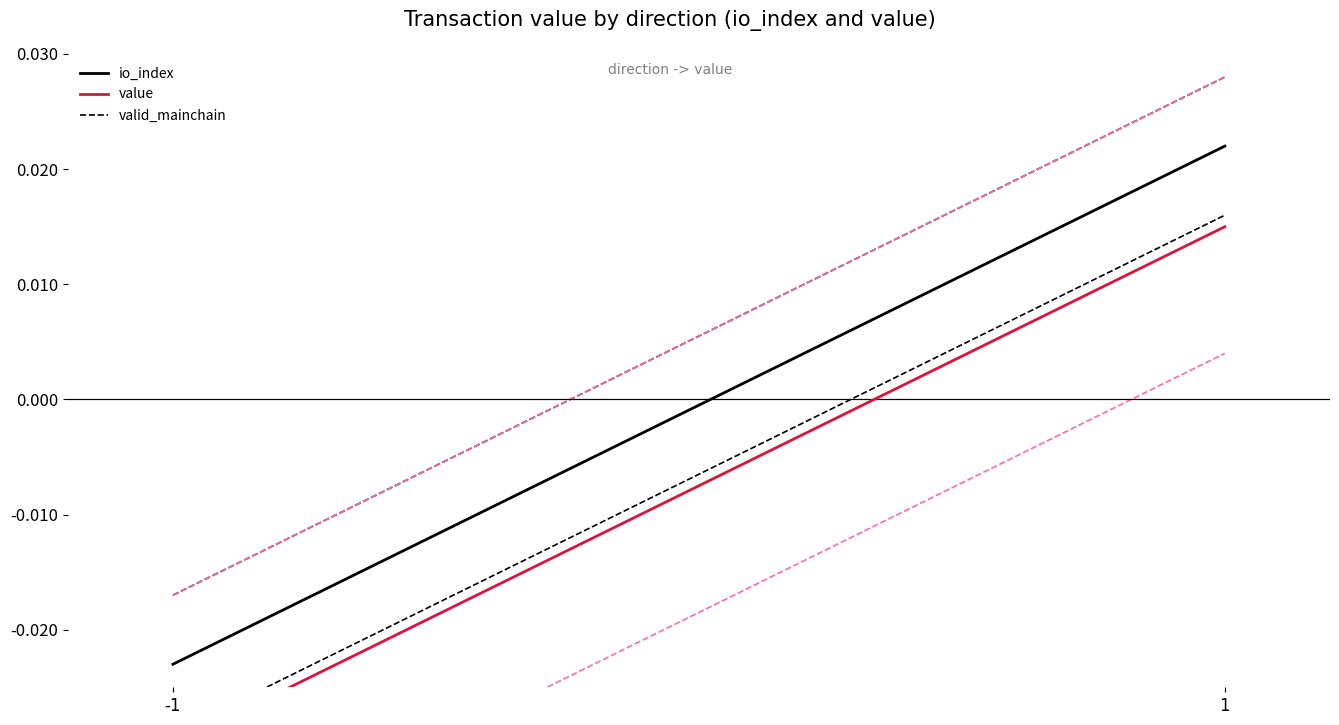

At which label does value first exceed 0?

1